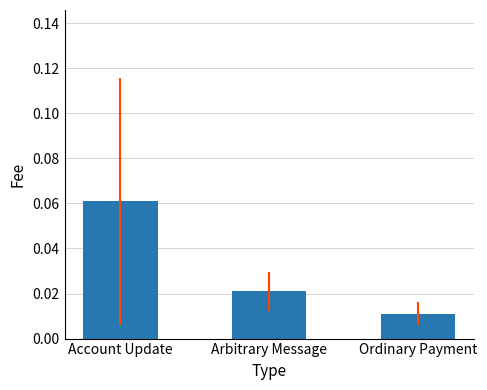

What position from the right is Account Update?

3